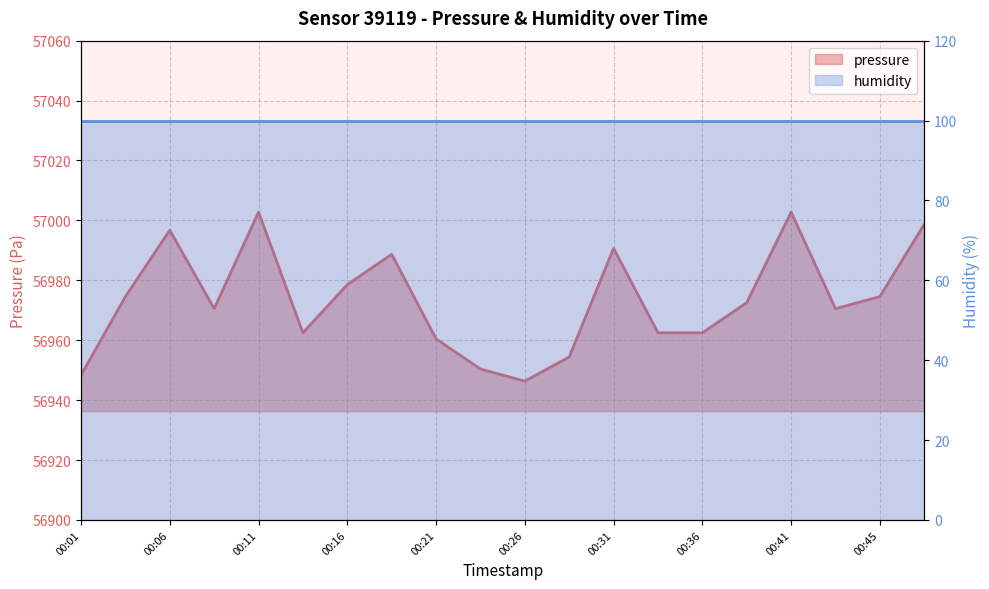

What is the ratio of the value at 00:41 to the value at 00:14?

1.0